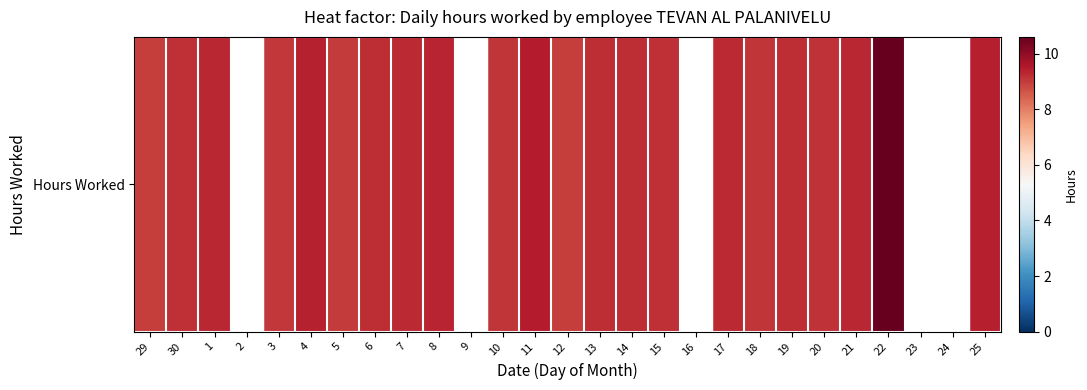

What is the greatest value displayed?

10.6